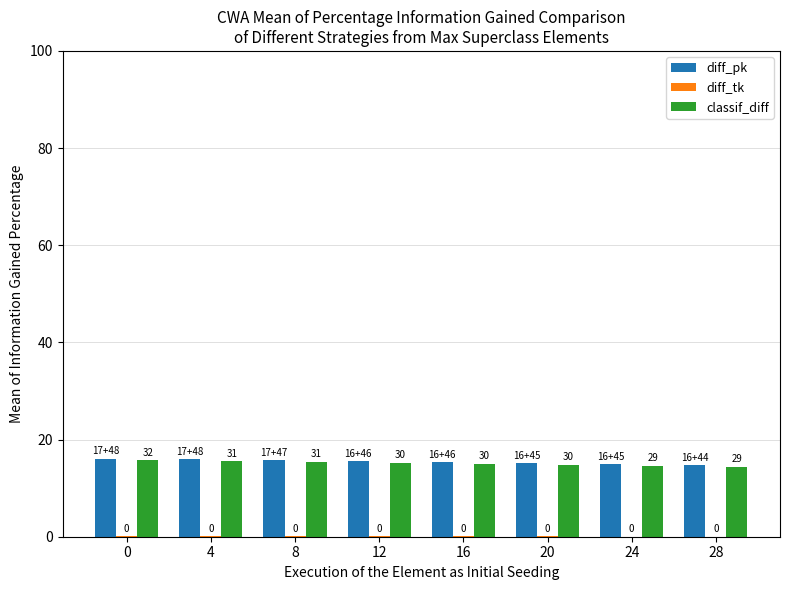

True or false: classif_diff has a value of 14.6 at 24.

True